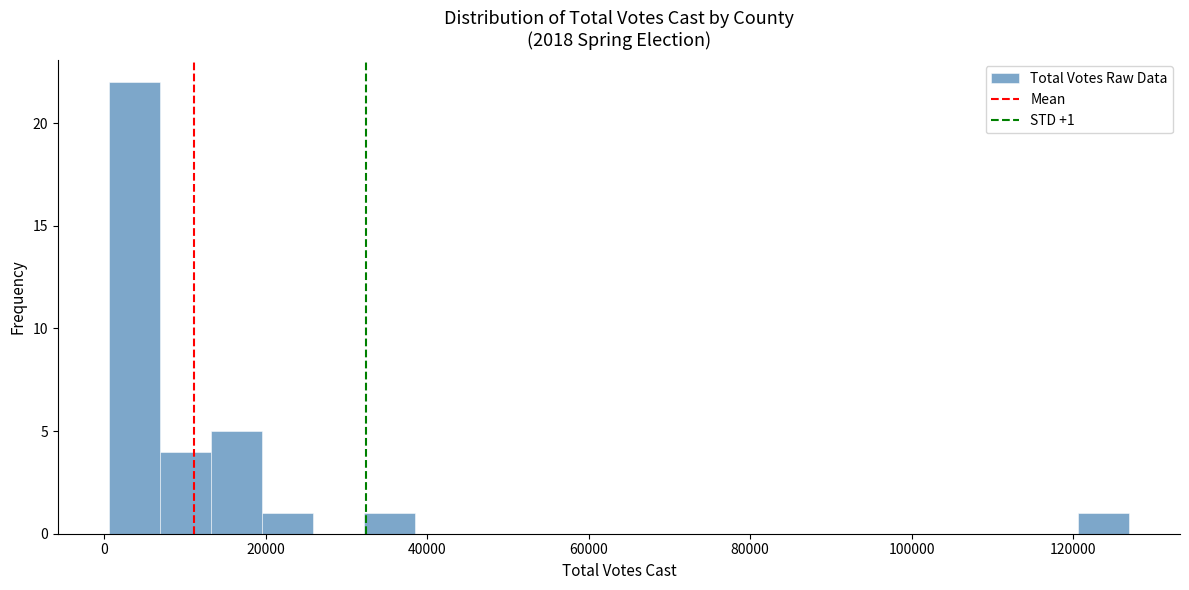

Around what value on the x-axis is the tallest bar? Give the approximate position of its centre, as read against the axis.

4000